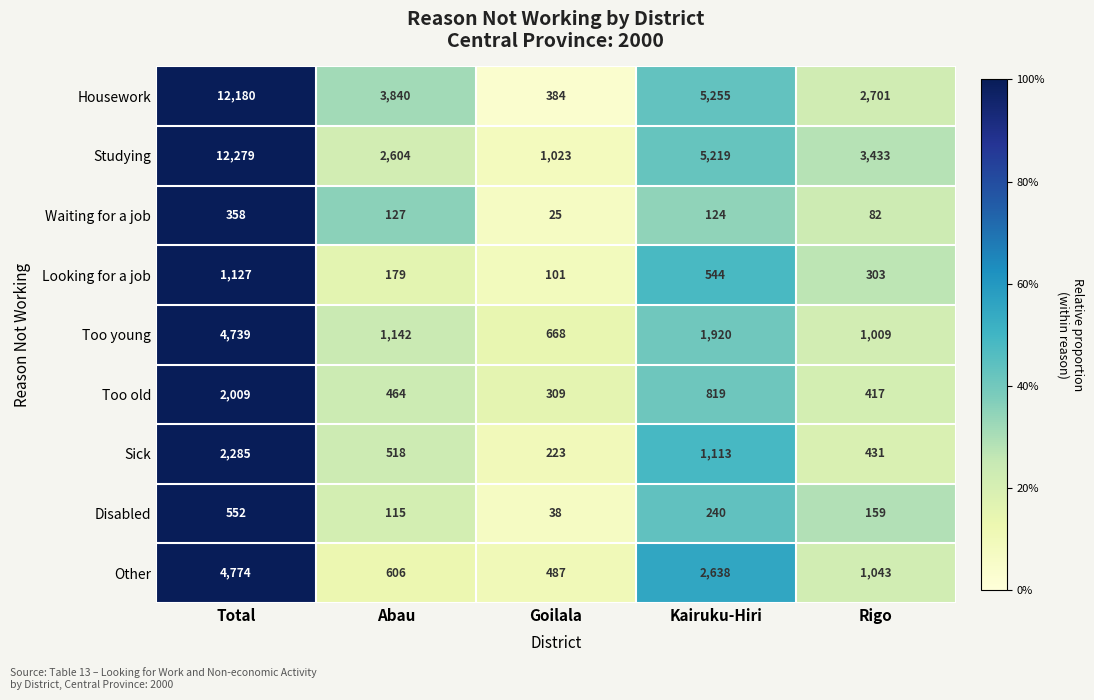

Which category has the lowest value across all series?

Goilala